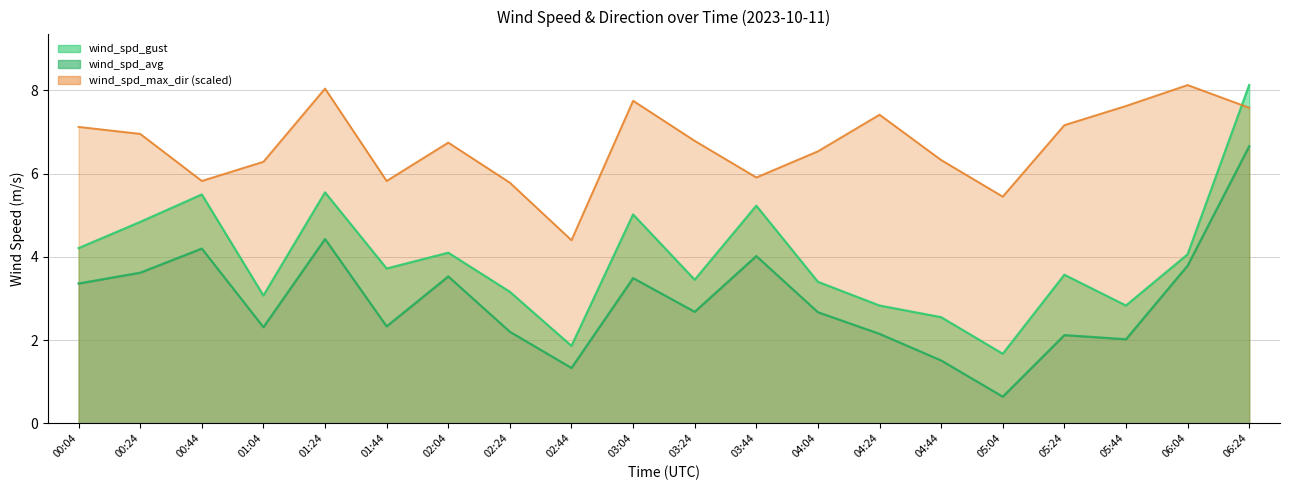

The value of wind_spd_avg at 02:04 is 1.1. True or false?

False